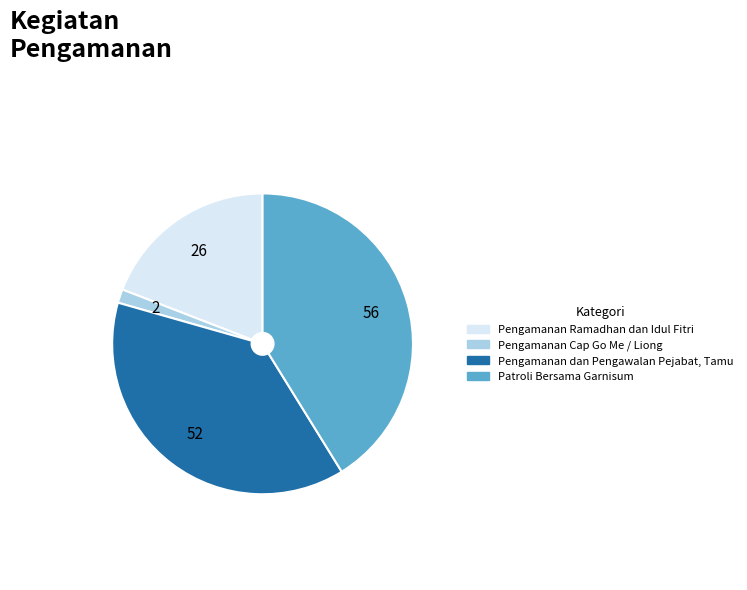

The Patroli Bersama Garnisum slice represents 41% of the pie. True or false?

True